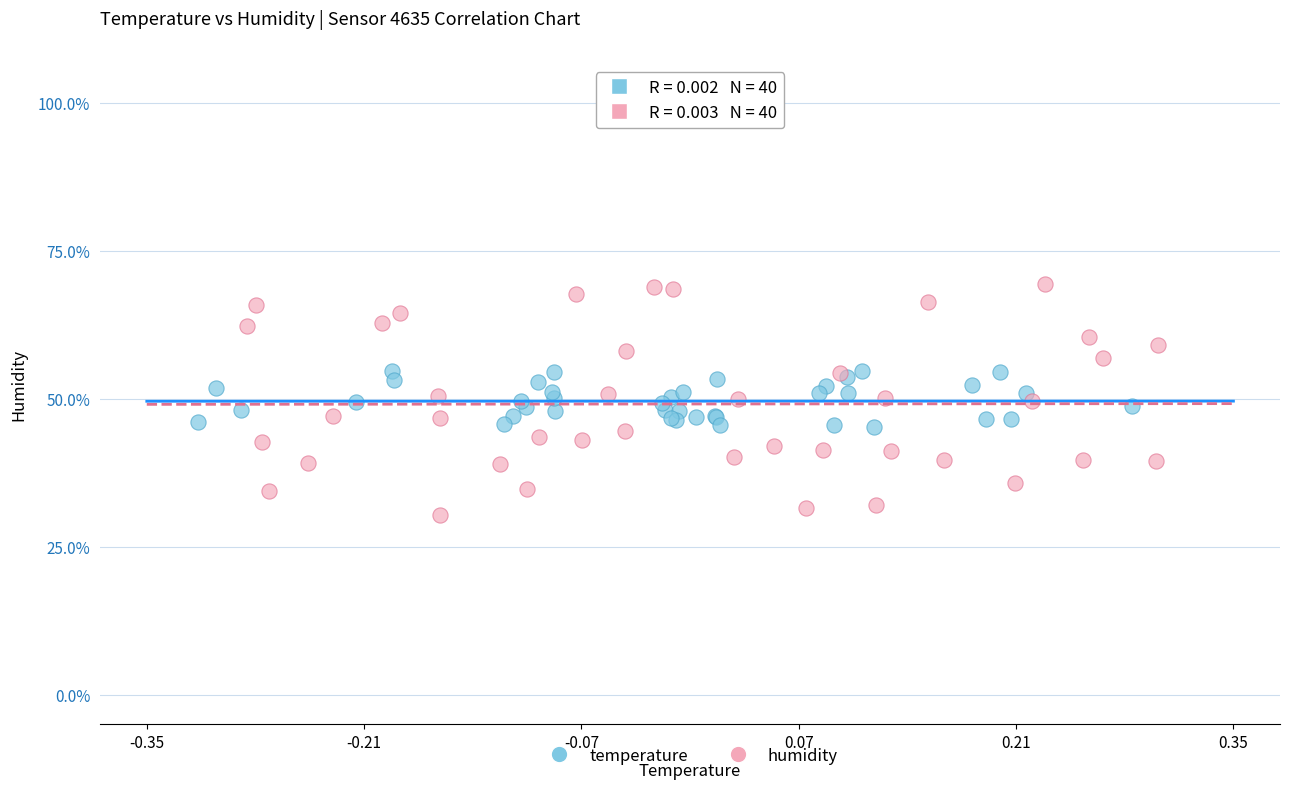

Which series reaches the minimum Y coordinate?

humidity